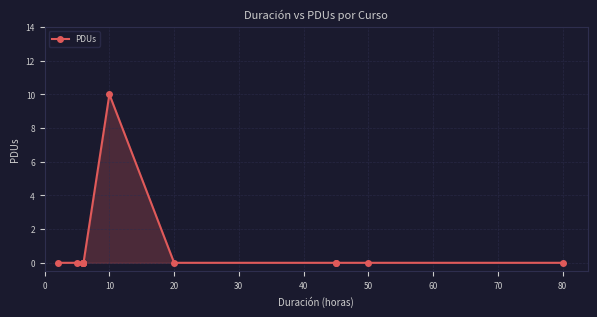

What is the average value?

1